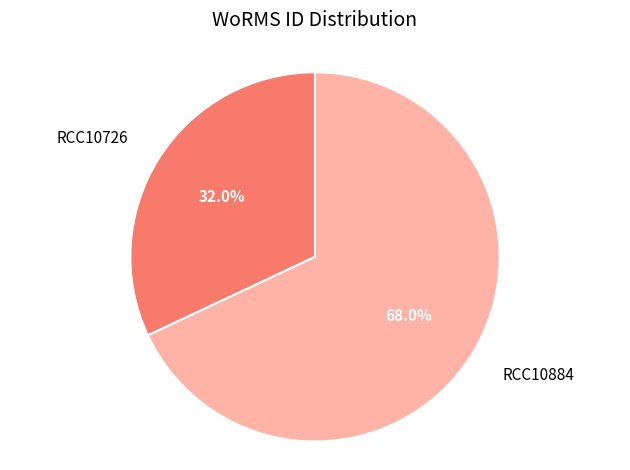

How many segments does this pie chart have?

2